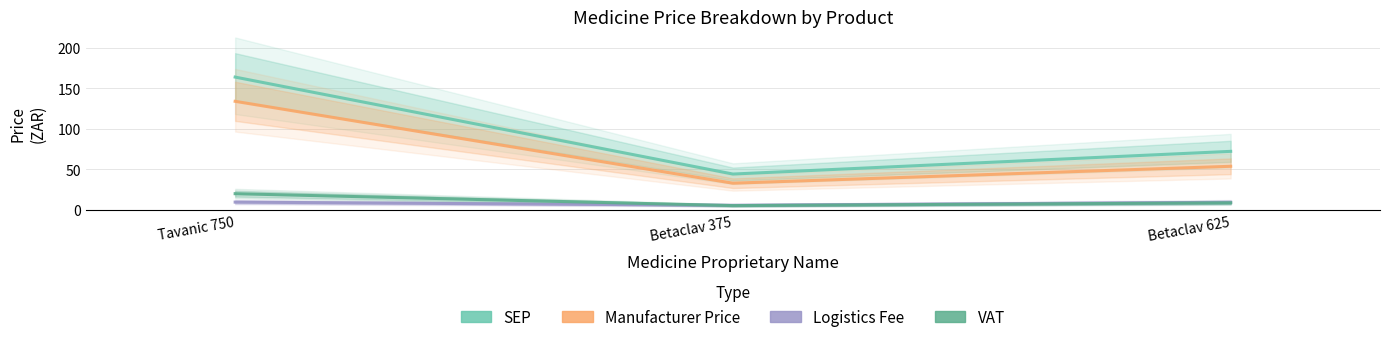

Reading left to right, transcribe all the data shown in this chart.

SEP: Tavanic 750=163.9	Betaclav 375=44.3	Betaclav 625=72.3
Manufacturer Price: Tavanic 750=134.0	Betaclav 375=33.1	Betaclav 625=53.9
Logistics Fee: Tavanic 750=9.7	Betaclav 375=5.8	Betaclav 625=9.5
VAT: Tavanic 750=20.1	Betaclav 375=5.4	Betaclav 625=8.9